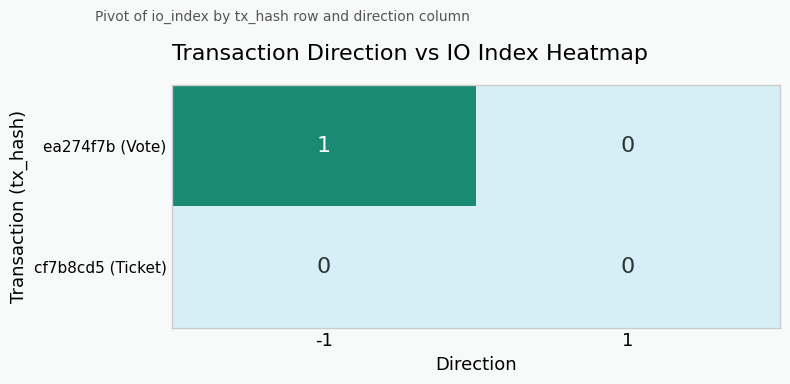

Which series has the widest spread of values?

ea274f7b (Vote)